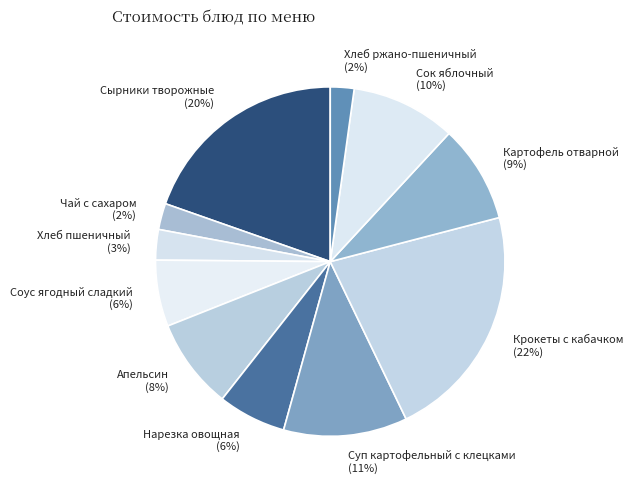

Is there any slice that represents more than half of the pie?

No